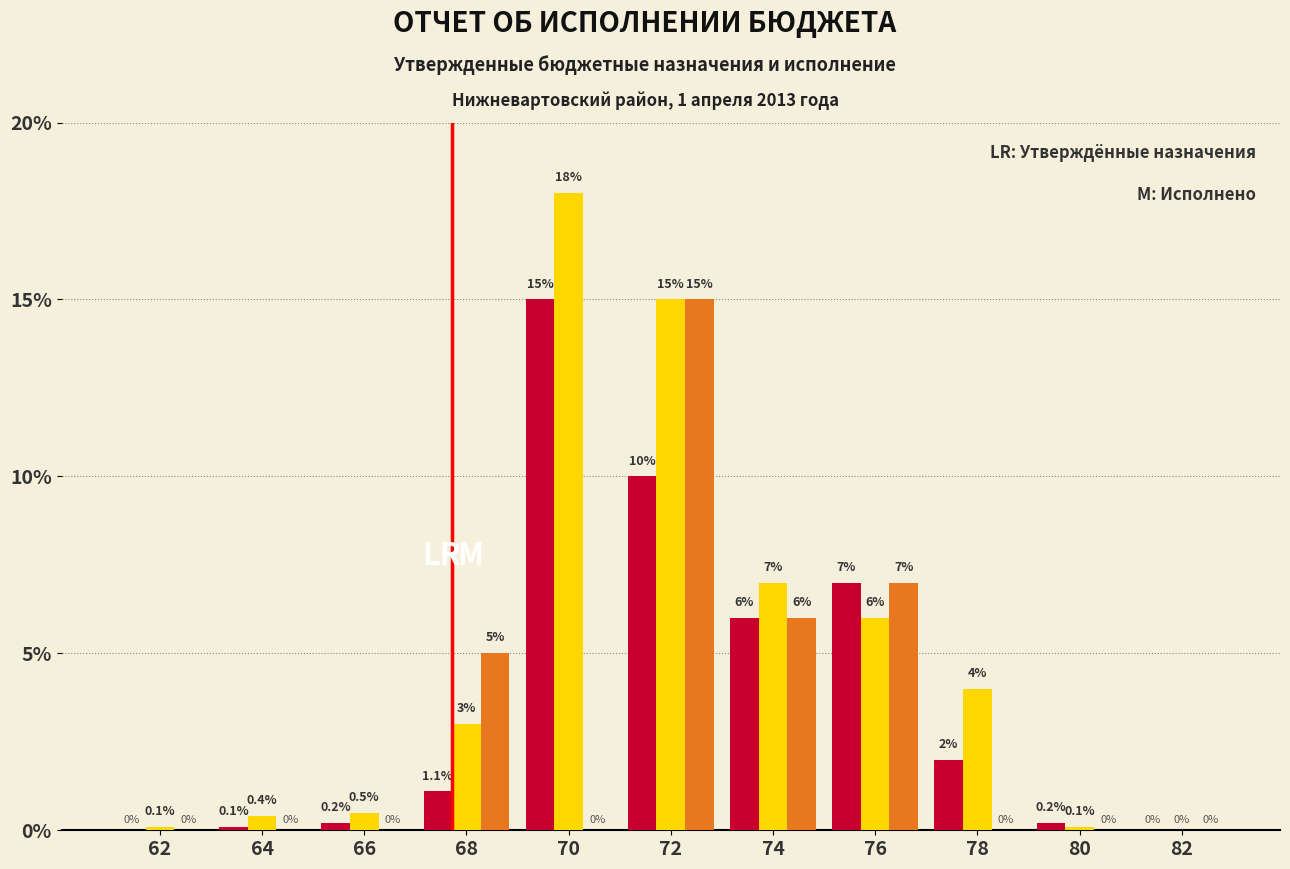

What is the maximum value shown in the chart?

18.0